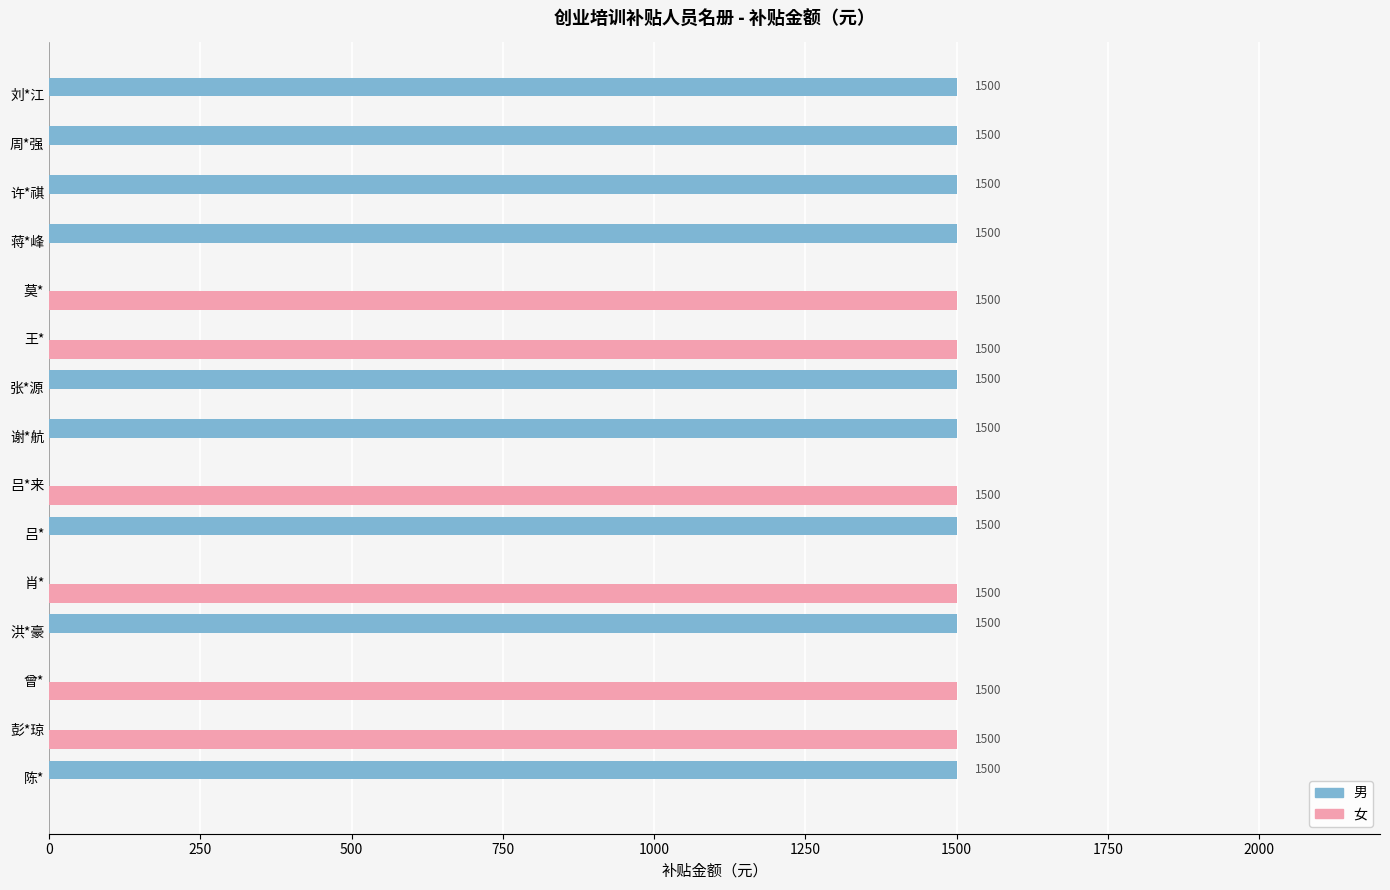

The 女 series shows 527 at 洪*豪. True or false?

False